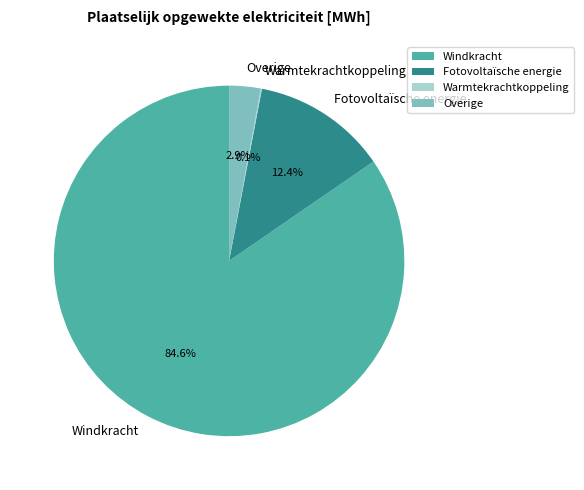

True or false: Fotovoltaïsche energie accounts for 12% of the total.

True